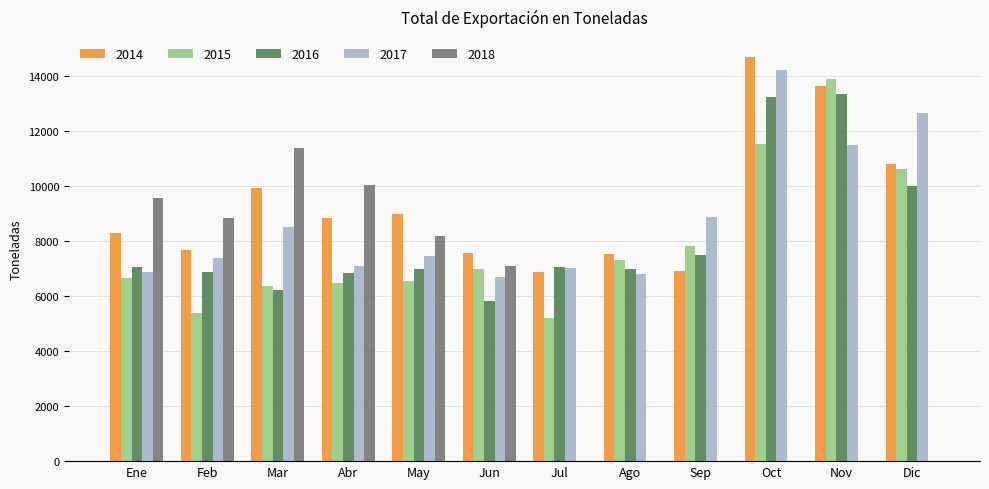

The value of 2018 at Sep is 6620.6. True or false?

False